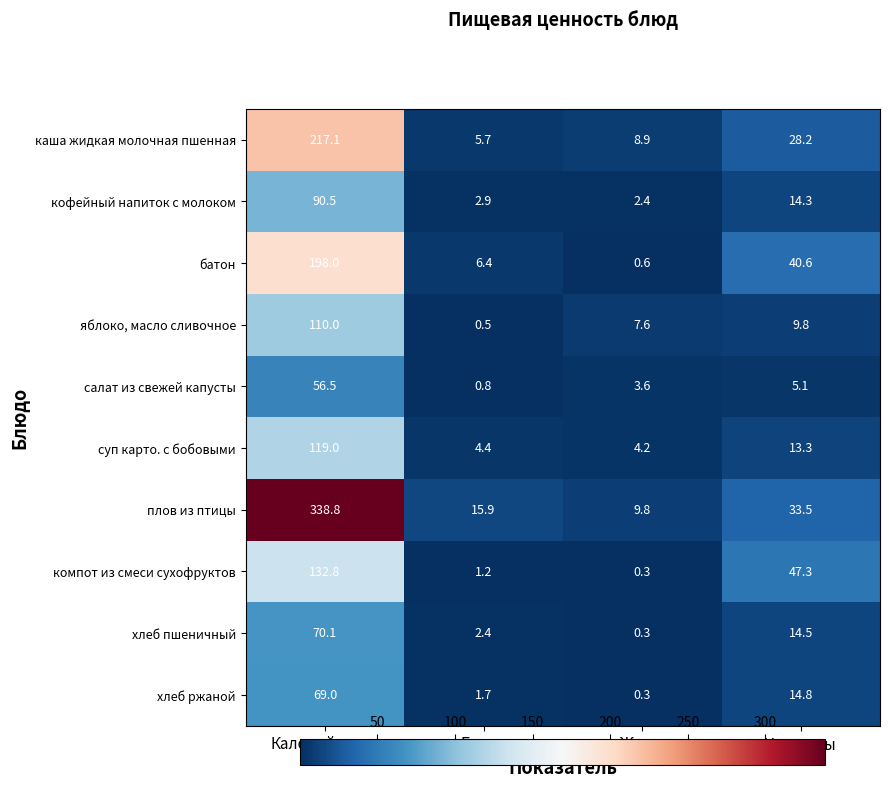

List the series in order of their peak value, highest first.

плов из птицы, каша жидкая молочная пшенная, батон, компот из смеси сухофруктов, суп карто. с бобовыми, яблоко, масло сливочное, кофейный напиток с молоком, хлеб пшеничный, хлеб ржаной, салат из свежей капусты